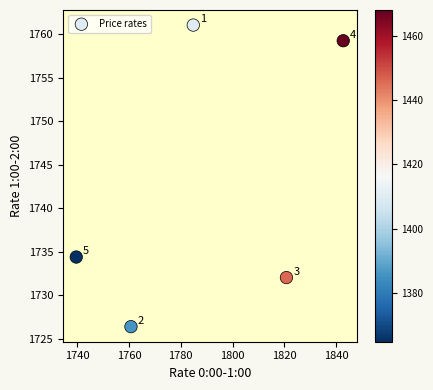

What Y value in the scatter plot is closest to 1743?

1734.4